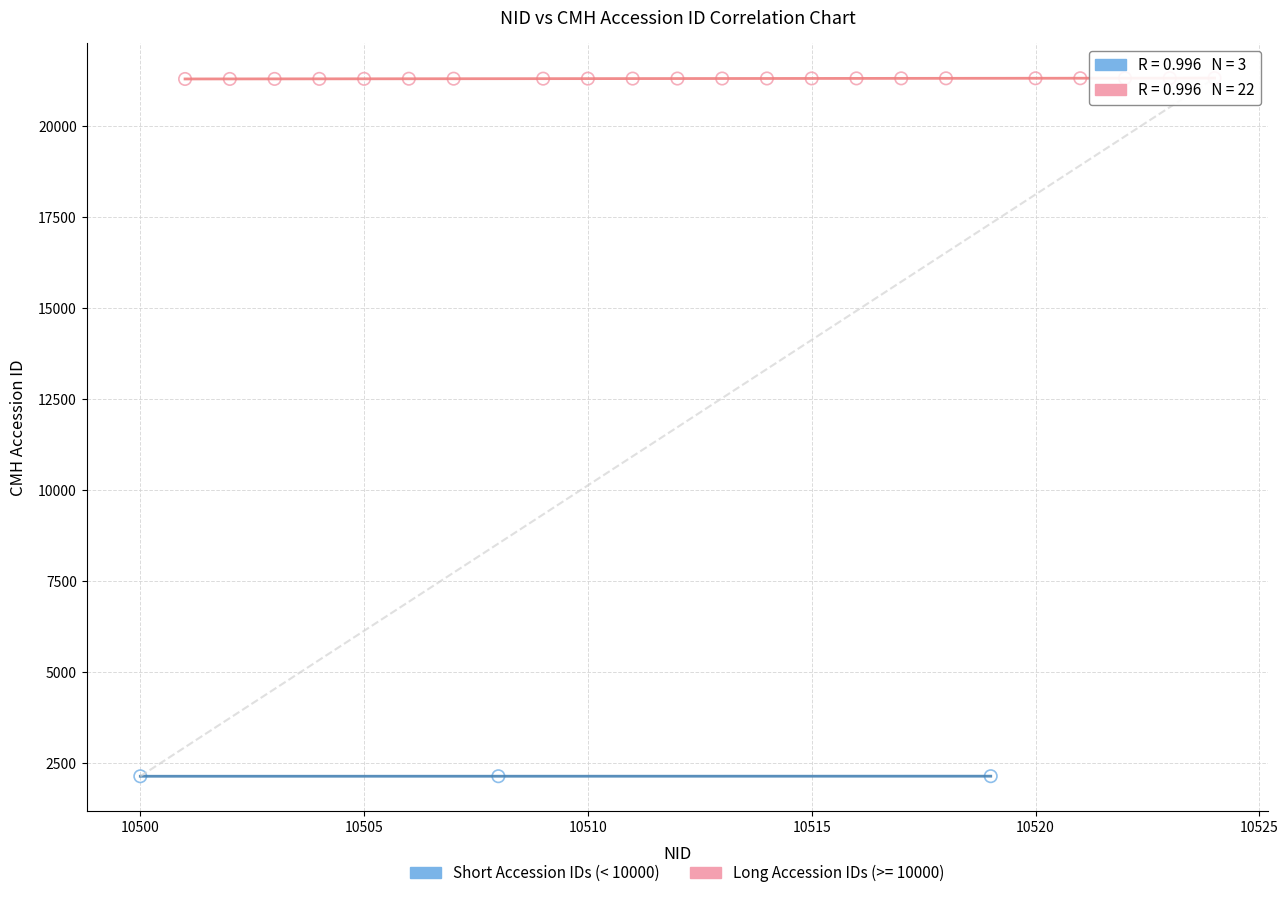

Which series contains the lowest Y value?

Short Accession IDs (< 10000)